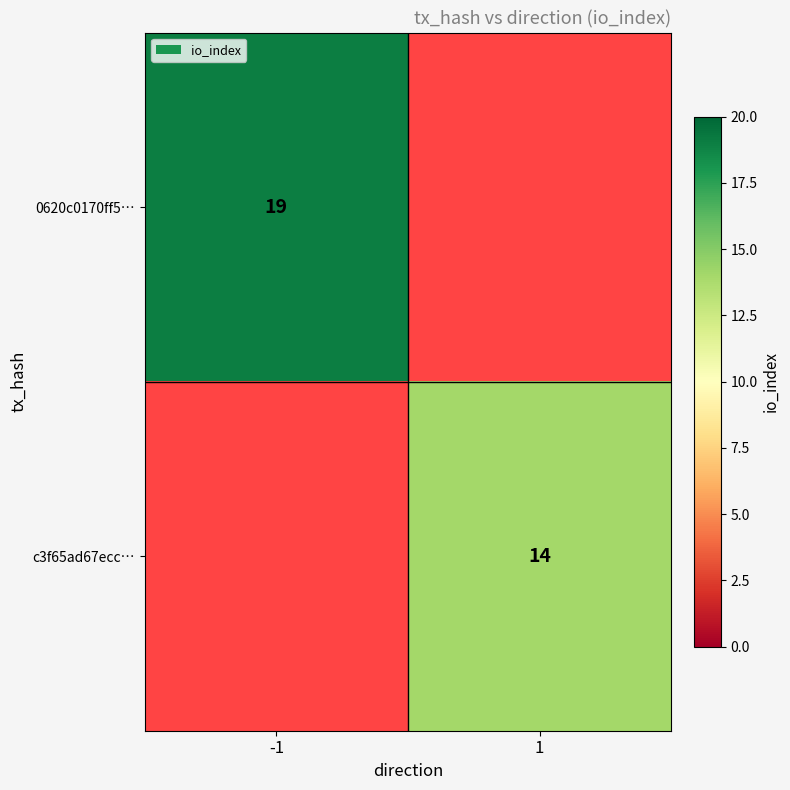

Is it true that 0620c0170ff5… equals 26.4 at -1?

False